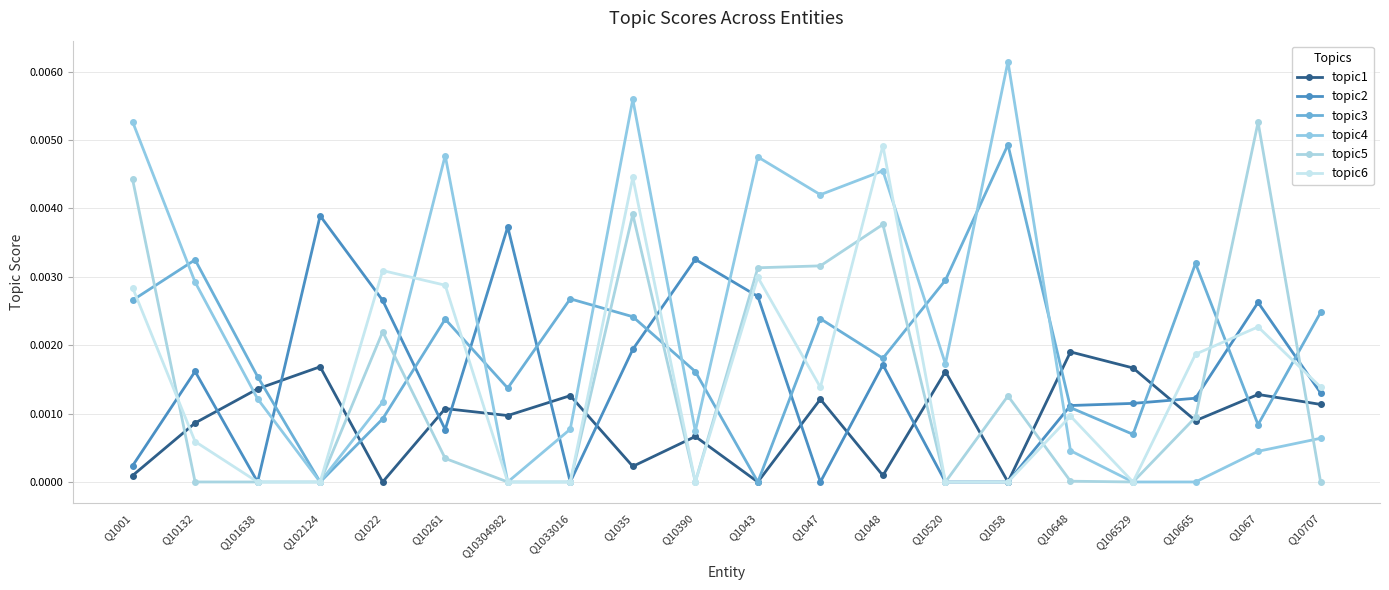

Does the chart have visible grid lines?

Yes